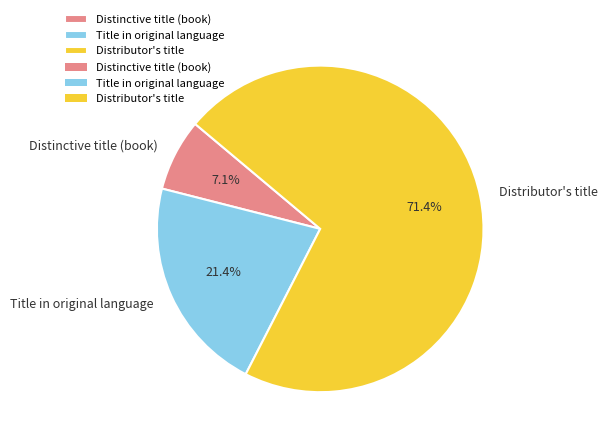

How many slices are in this pie chart?

3